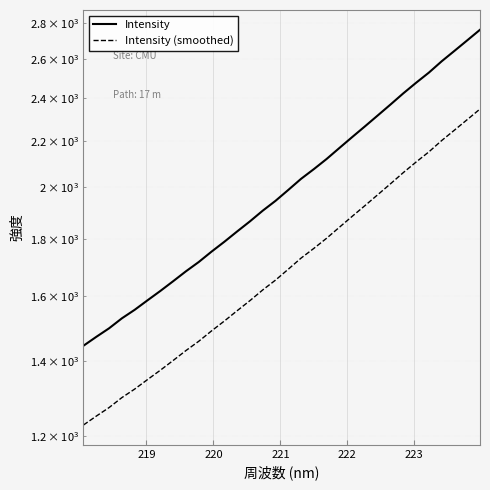

How many values in the Intensity series are below 1988?

16